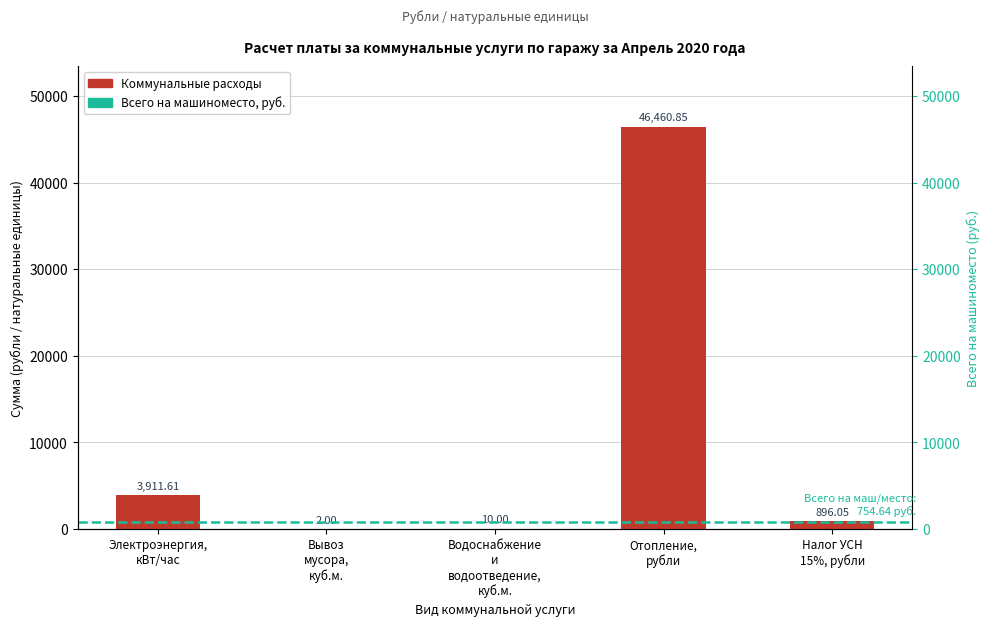

What is the value of the 5th bar from the left?

896.0